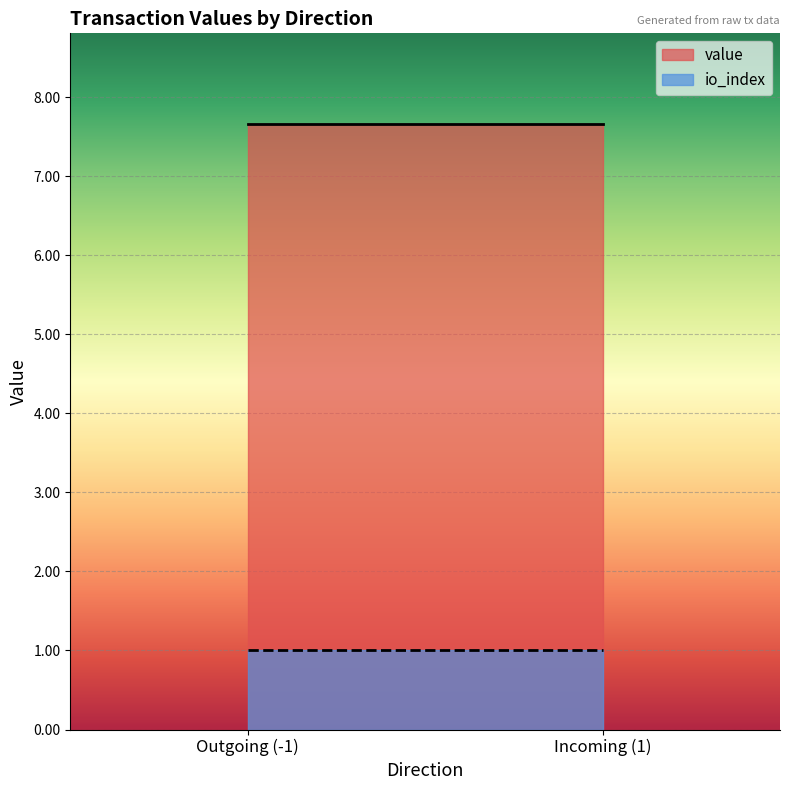

What are all the series names shown in the legend?

value, io_index